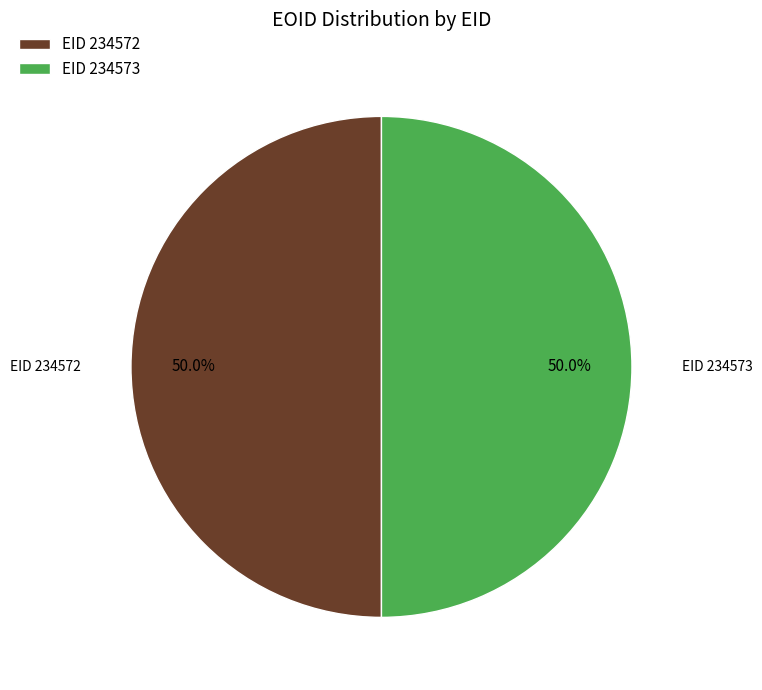

Approximately how many times larger is the value at EID 234572 compared to EID 234573?

1.0